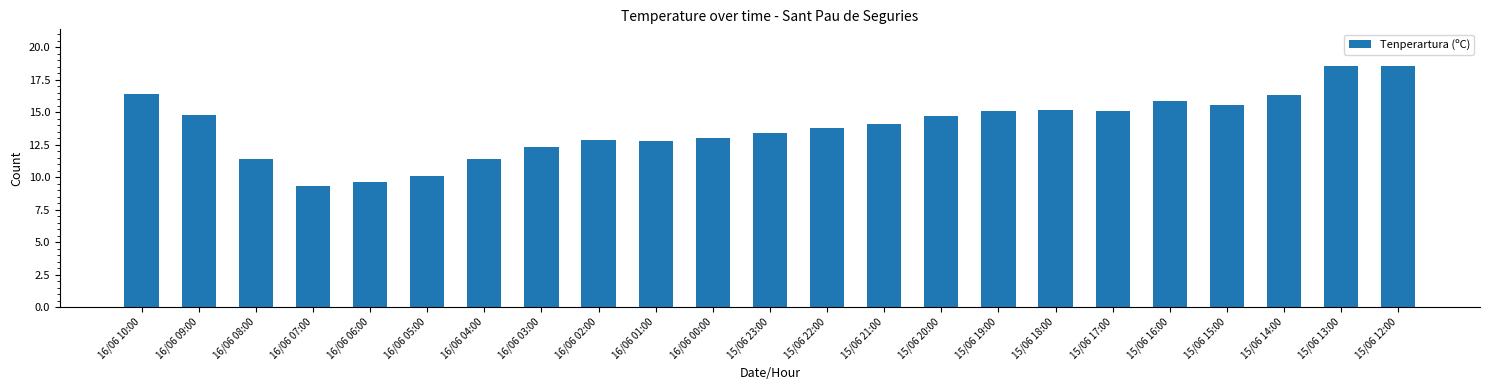

Where does the data first go above 14?

16/06 10:00